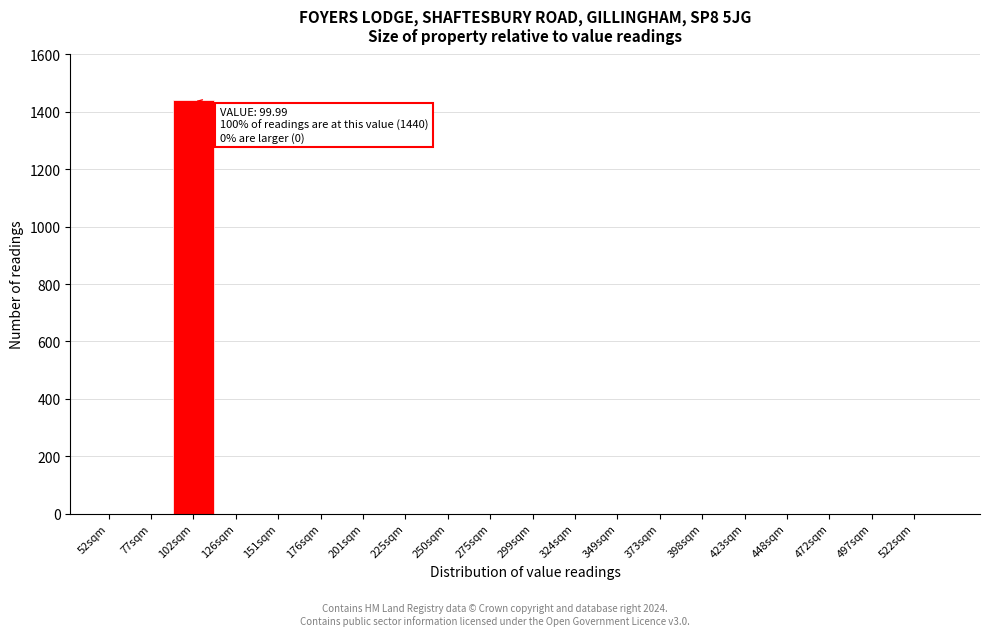

Reading left to right, transcribe all the data shown in this chart.

52sqm=0	77sqm=0	102sqm=1440	126sqm=0	151sqm=0	176sqm=0	201sqm=0	225sqm=0	250sqm=0	275sqm=0	299sqm=0	324sqm=0	349sqm=0	373sqm=0	398sqm=0	423sqm=0	448sqm=0	472sqm=0	497sqm=0	522sqm=0